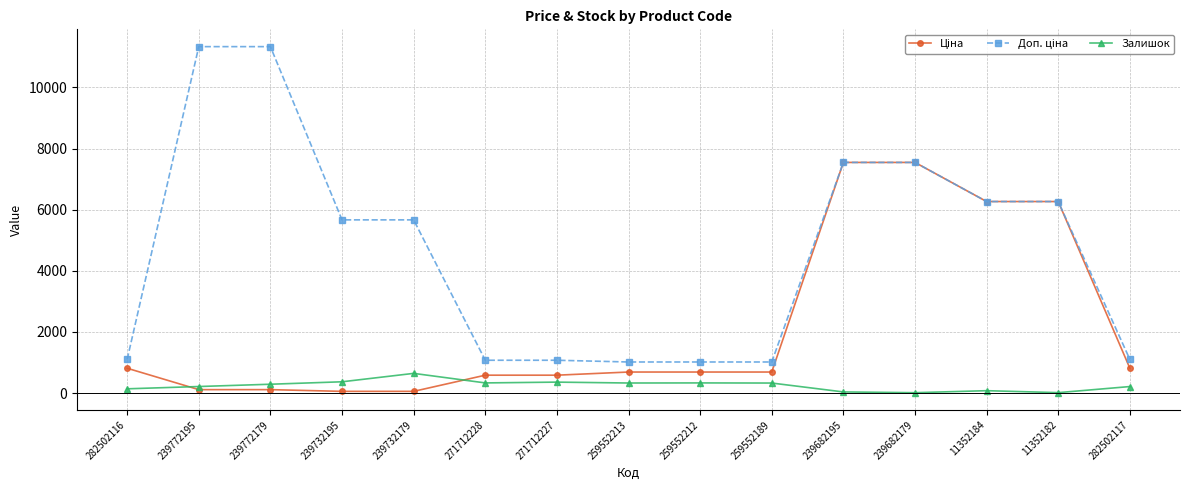

Is it true that Залишок equals 333.0 at 259552212?

True